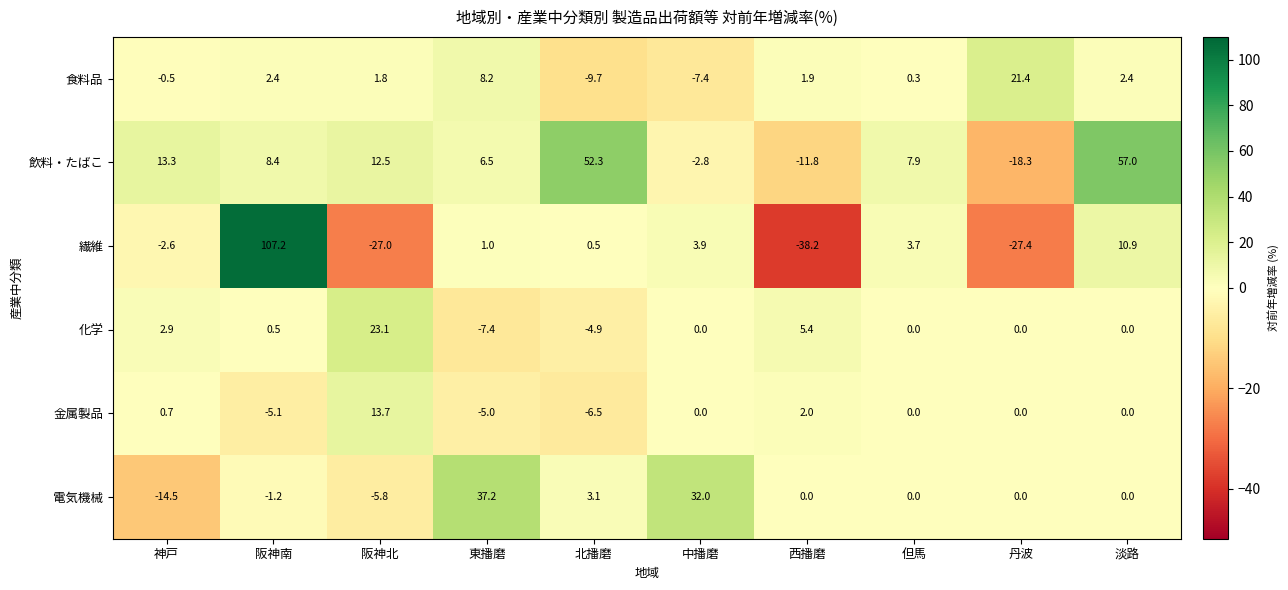

At which label does 食料品 first exceed 1?

阪神南